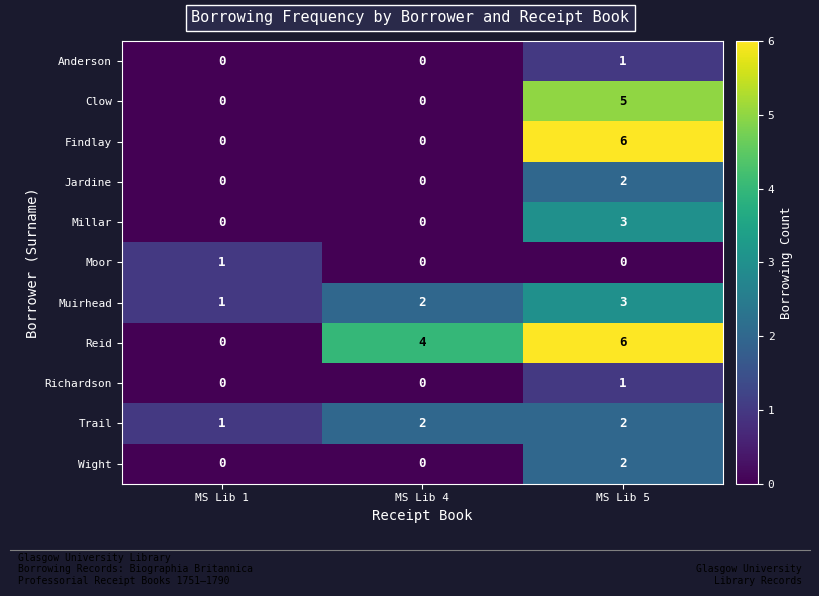

True or false: Jardine has a value of -1 at MS Lib 4.

False